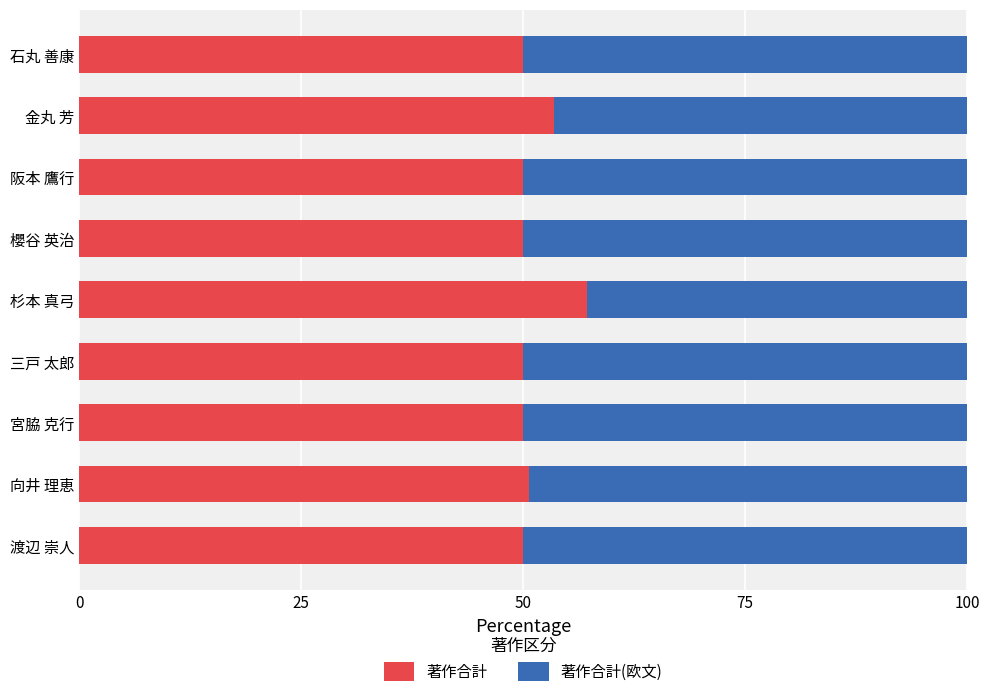

Read the 著作合計 value at 杉本 真弓.

57.1